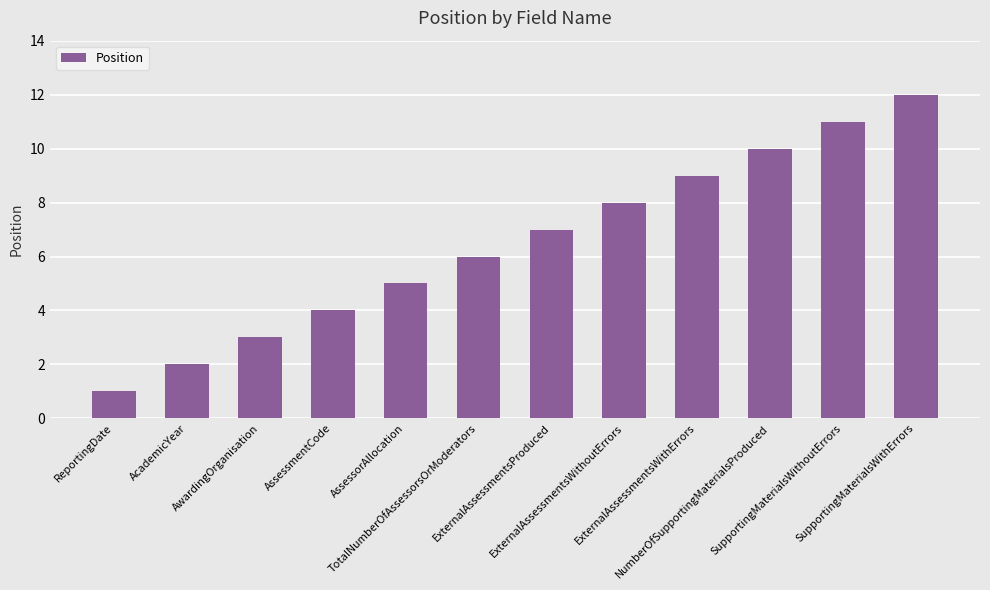

Rank the categories by value from highest to lowest.

SupportingMaterialsWithErrors, SupportingMaterialsWithoutErrors, NumberOfSupportingMaterialsProduced, ExternalAssessmentsWithErrors, ExternalAssessmentsWithoutErrors, ExternalAssessmentsProduced, TotalNumberOfAssessorsOrModerators, AssessorAllocation, AssessmentCode, AwardingOrganisation, AcademicYear, ReportingDate